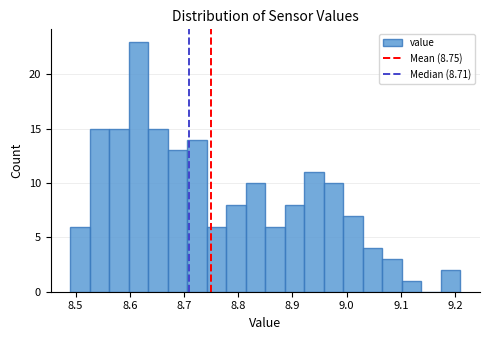

Around what value on the x-axis is the tallest bar? Give the approximate position of its centre, as read against the axis.

8.62